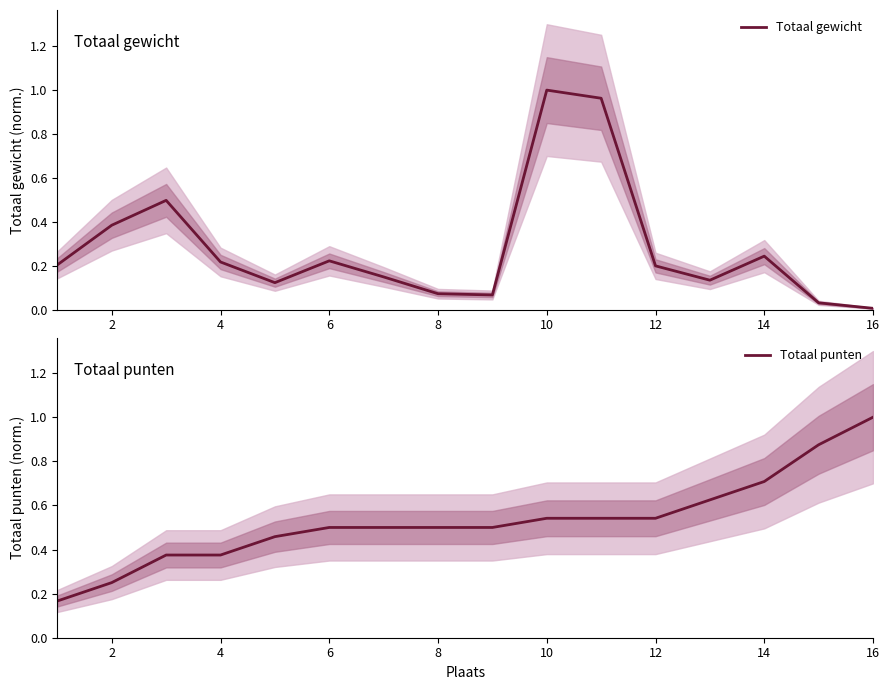

What is the sum of all Totaal gewicht values?

4.5